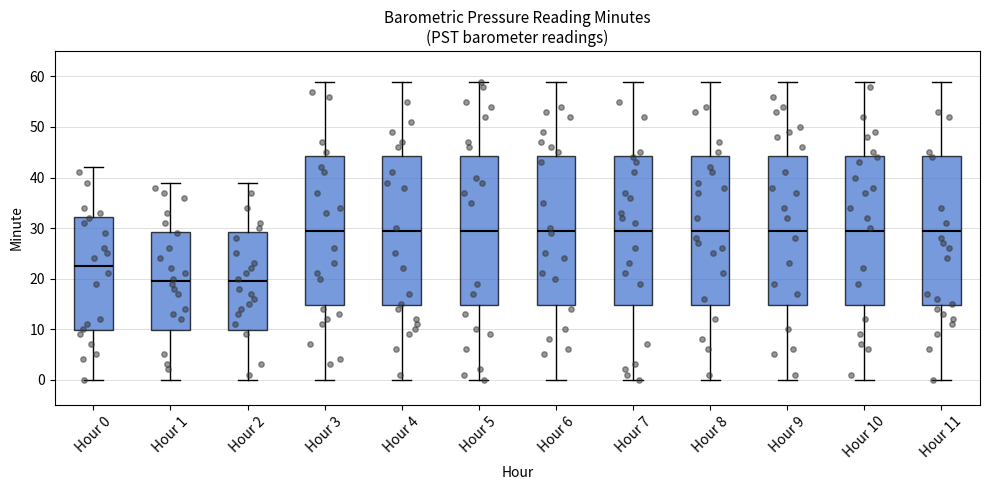

Reading left to right, transcribe this box plot: for each box, give where its median line is, the range the box spans, and where its two whiskers end, as read against the y-axis. The values are not printed on the chart, so give them approximately, as read against the axis.

Hour 0: median 23, box 10 to 32, whiskers 0 to 42
Hour 1: median 20, box 10 to 29, whiskers 0 to 39
Hour 2: median 20, box 10 to 29, whiskers 0 to 39
Hour 3: median 30, box 15 to 44, whiskers 0 to 59
Hour 4: median 30, box 15 to 44, whiskers 0 to 59
Hour 5: median 30, box 15 to 44, whiskers 0 to 59
Hour 6: median 30, box 15 to 44, whiskers 0 to 59
Hour 7: median 30, box 15 to 44, whiskers 0 to 59
Hour 8: median 30, box 15 to 44, whiskers 0 to 59
Hour 9: median 30, box 15 to 44, whiskers 0 to 59
Hour 10: median 30, box 15 to 44, whiskers 0 to 59
Hour 11: median 30, box 15 to 44, whiskers 0 to 59